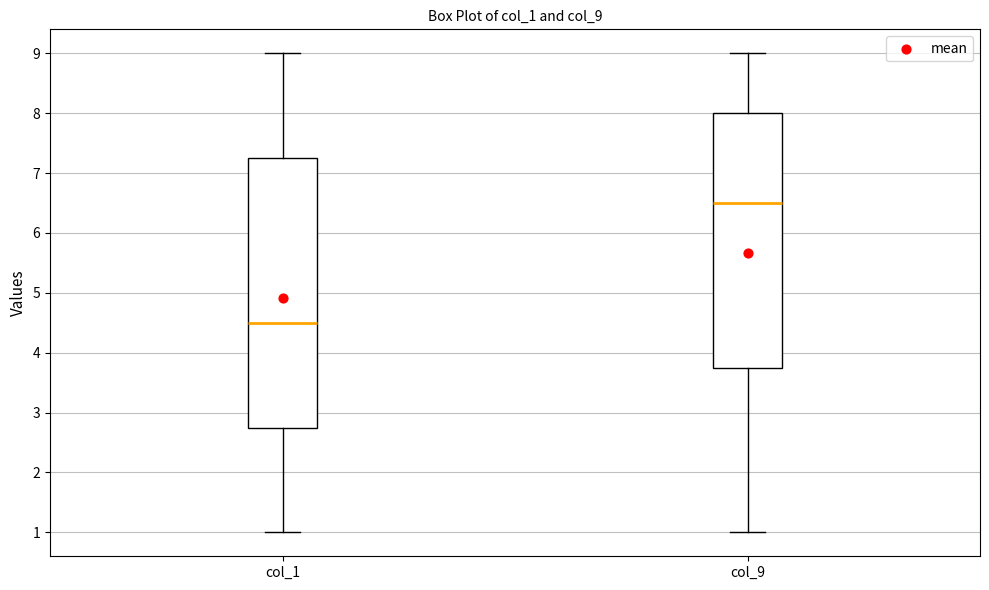

Which box is the tallest, from its lower edge to its upper edge?

col_1